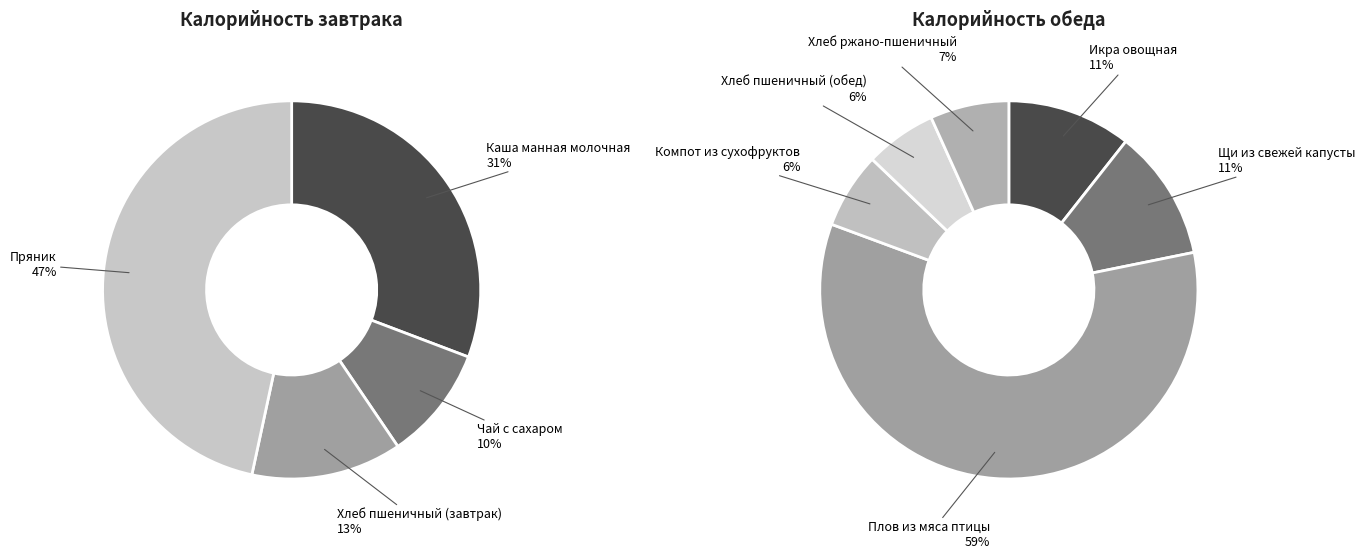

Between Каша манная молочная and Щи из свежей капусты, which is larger?

Каша манная молочная